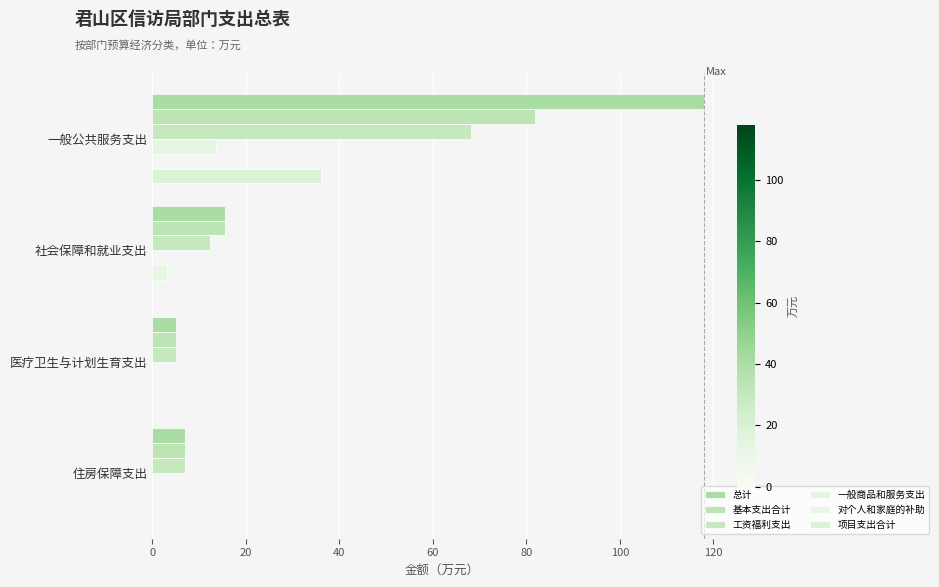

What is the lowest value of the 总计 series?

5.0